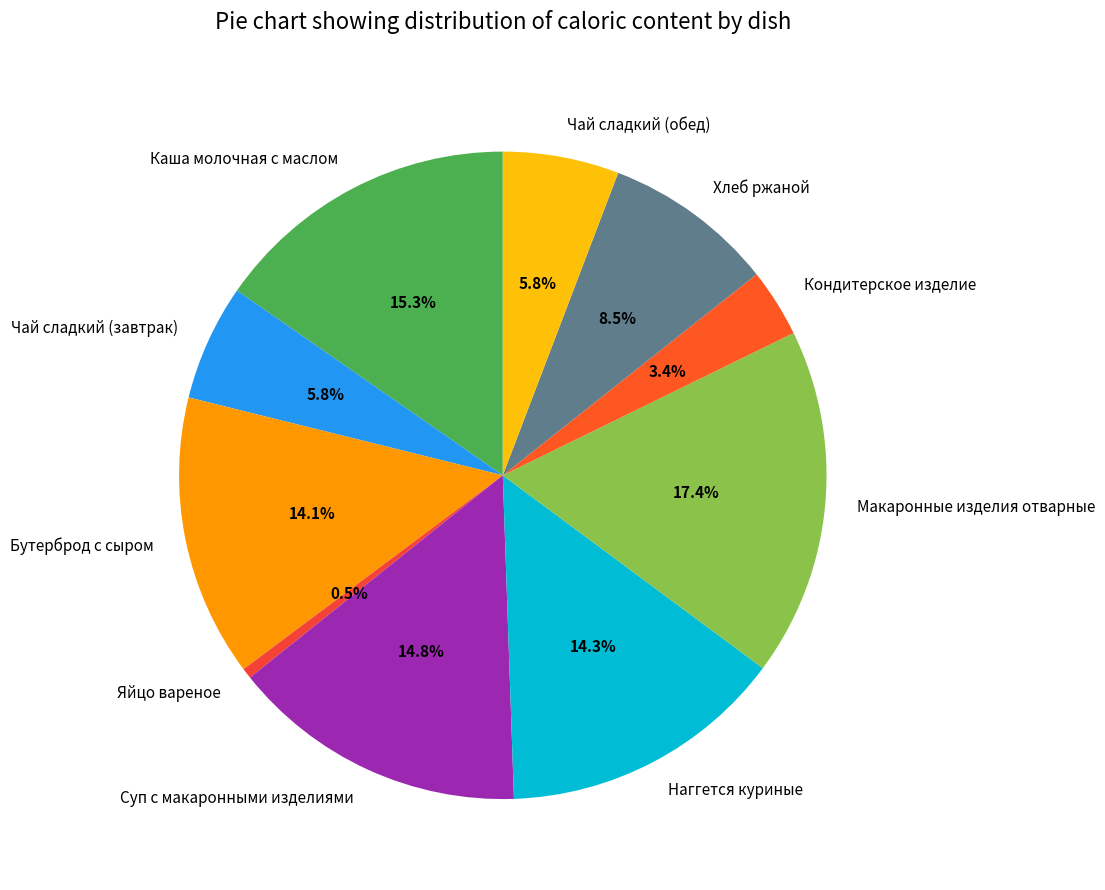

Which has a higher value, Каша молочная с маслом or Бутерброд с сыром?

Каша молочная с маслом